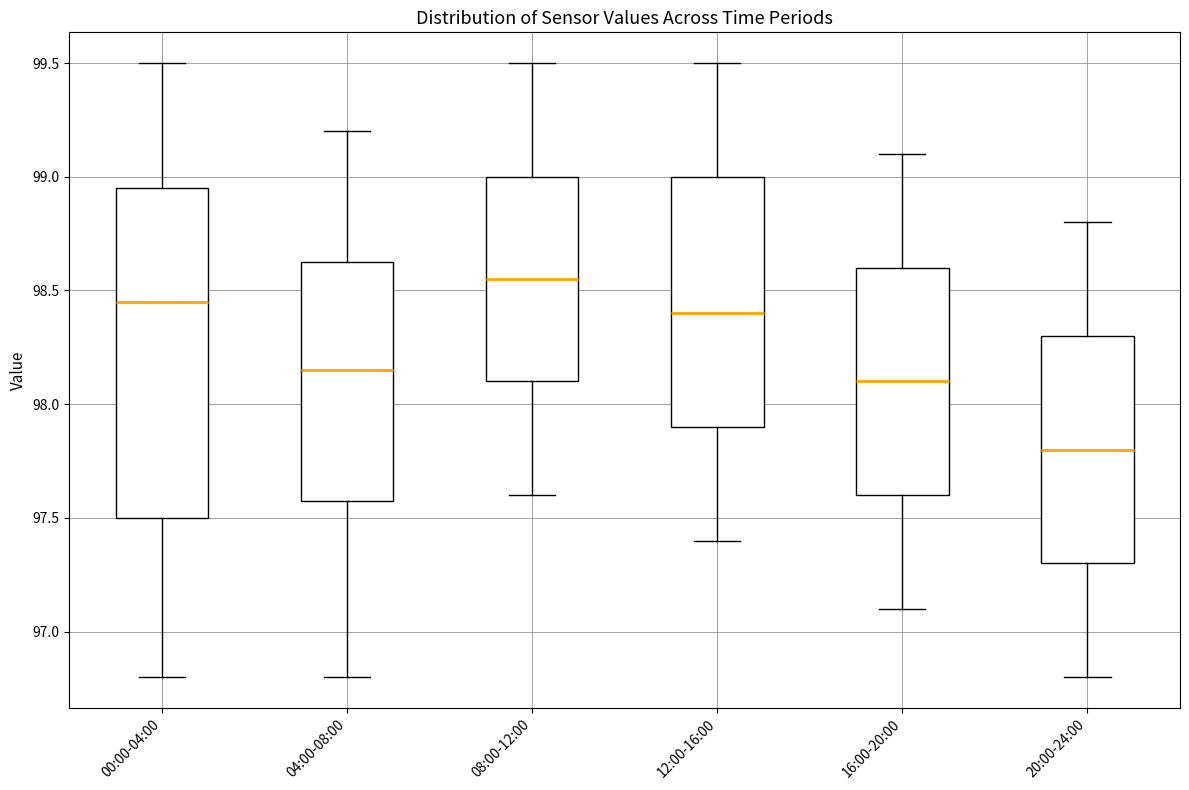

Which box has the lowest median line?

20:00-24:00